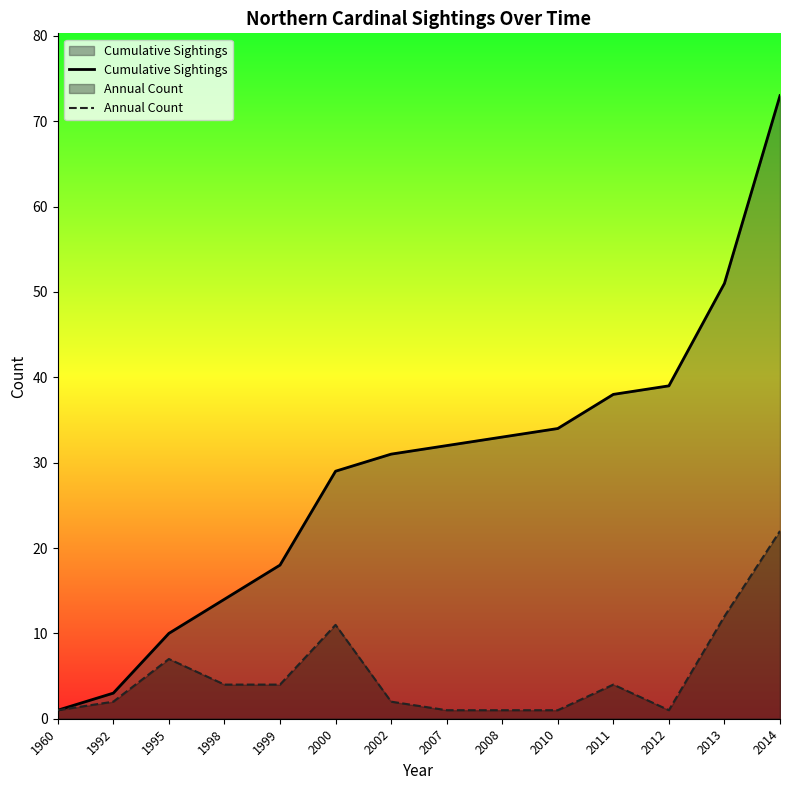

Rank the series by their maximum value, from lowest to highest.

Annual Count, Cumulative Sightings